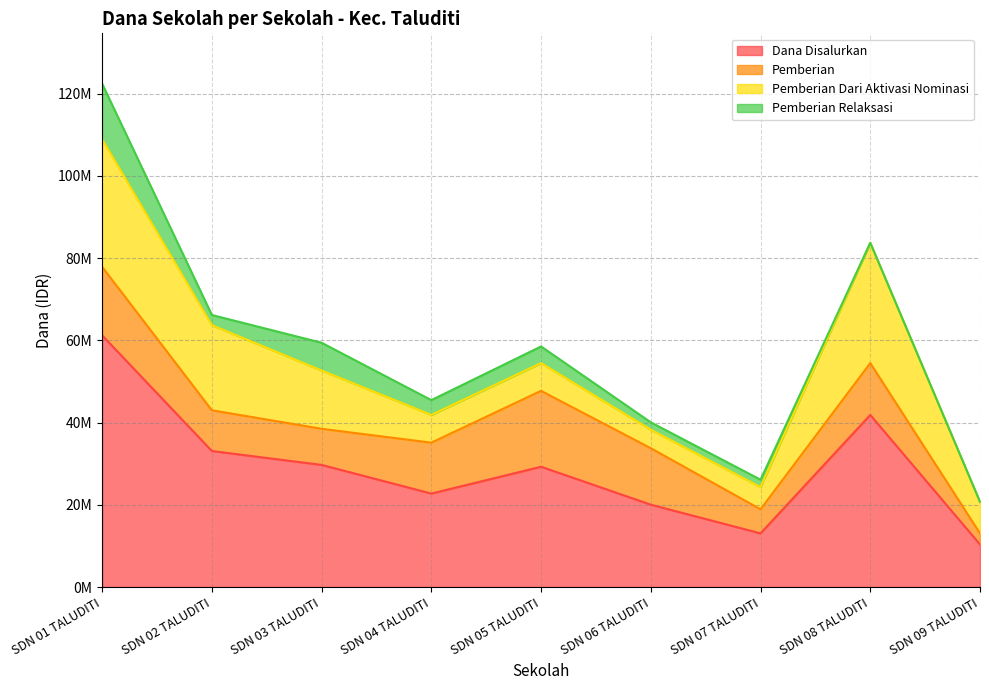

What is the average value of the Pemberian Dari Aktivasi Nominasi series?

14025000